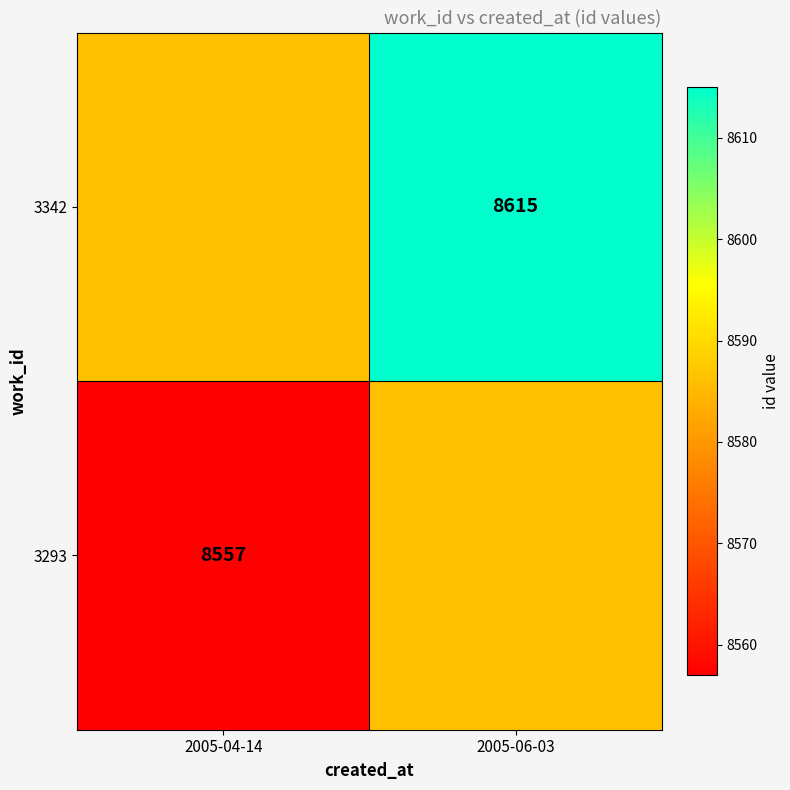

The value of 3293 at 2005-06-03 is 11436. True or false?

False